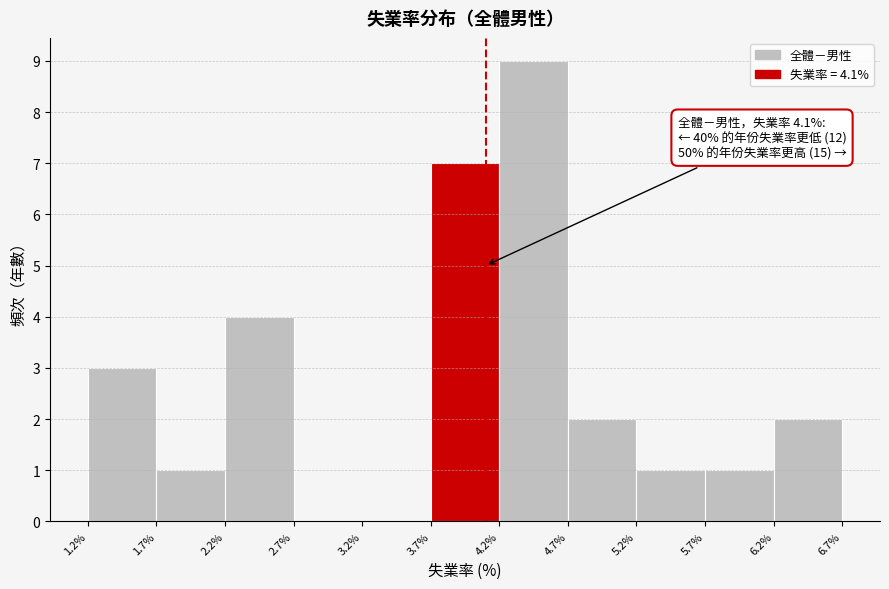

Over which range of the x-axis is the bar tallest?

4.2% to 4.7%